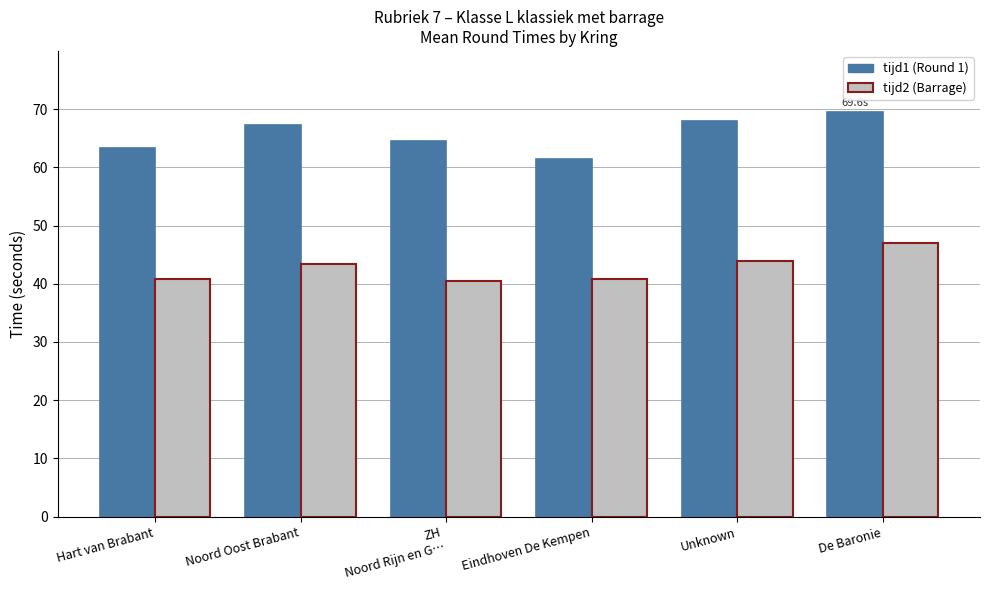

What is the label of the 4th bar from the right?

ZH
Noord Rijn en G…